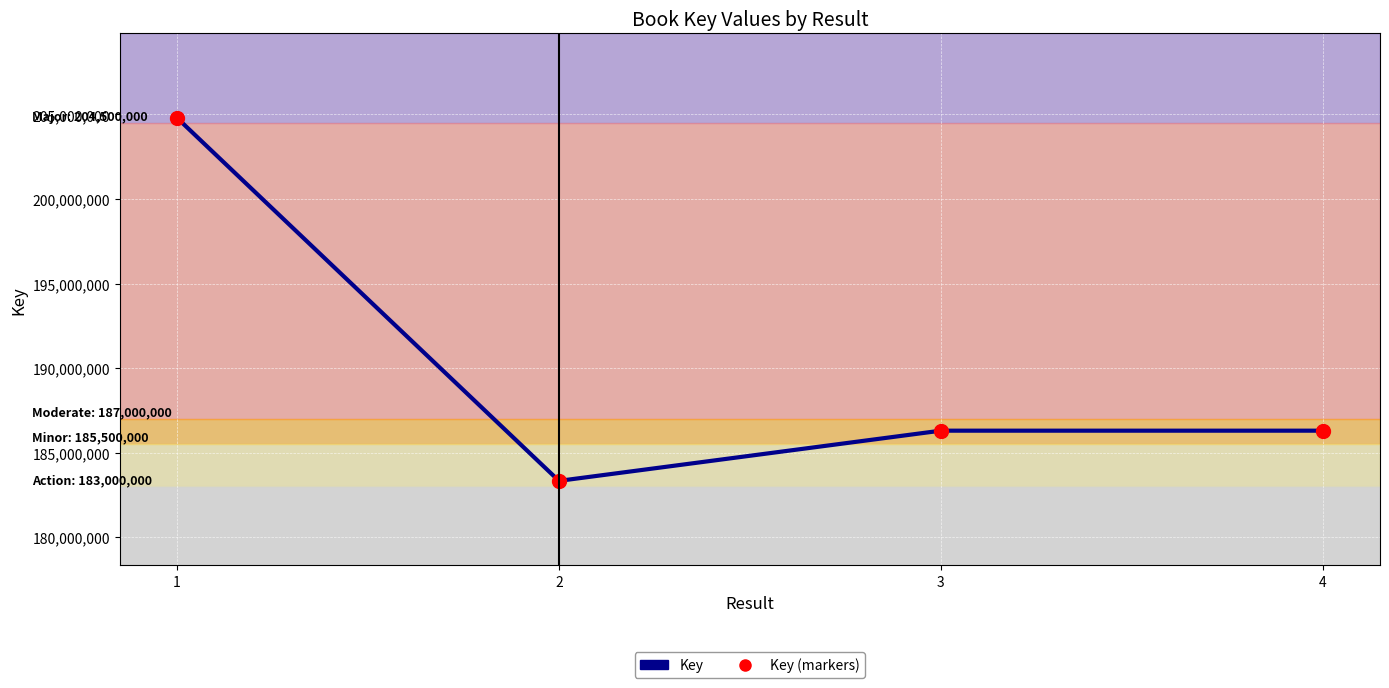

Is the value of Key at 1 greater than the value of Key (markers) at 1?

No